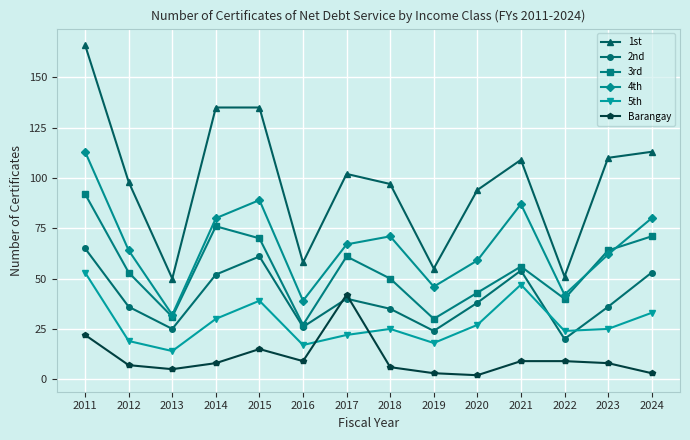

True or false: 1st and 4th intersect in this chart.

False